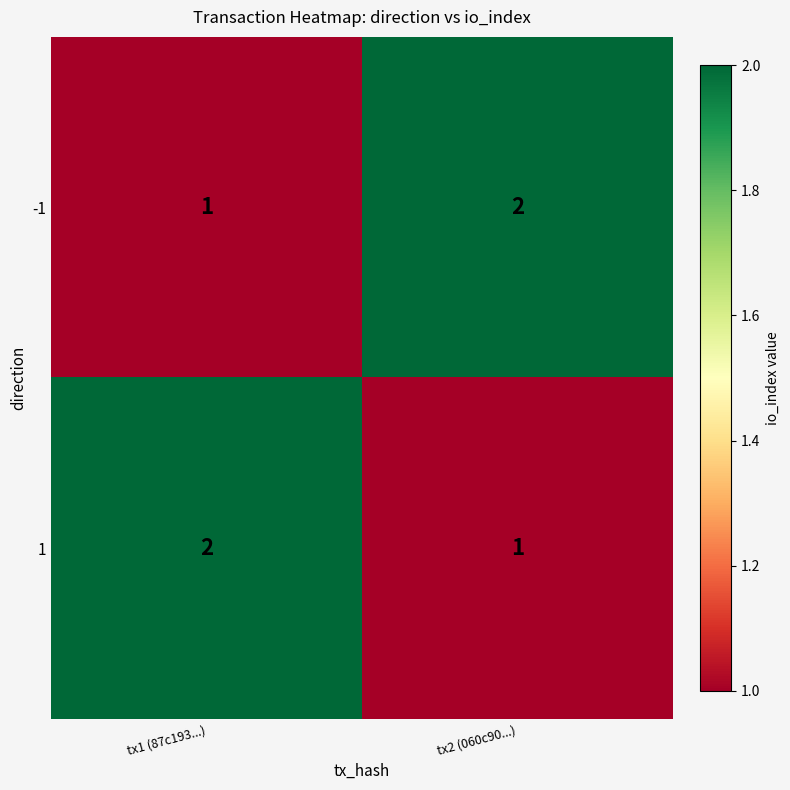

At tx1 (87c193...), list the series in order from largest to smallest.

1, -1